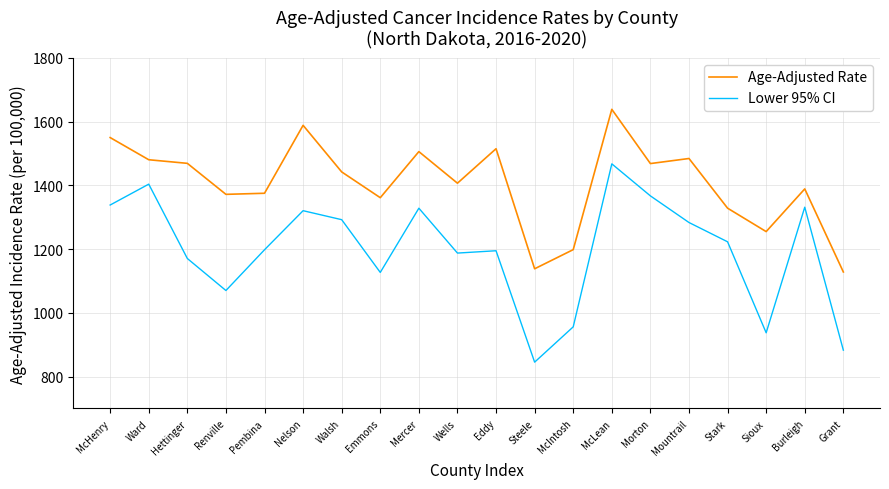

At Grant, list the series in order from largest to smallest.

Age-Adjusted Rate, Lower 95% CI